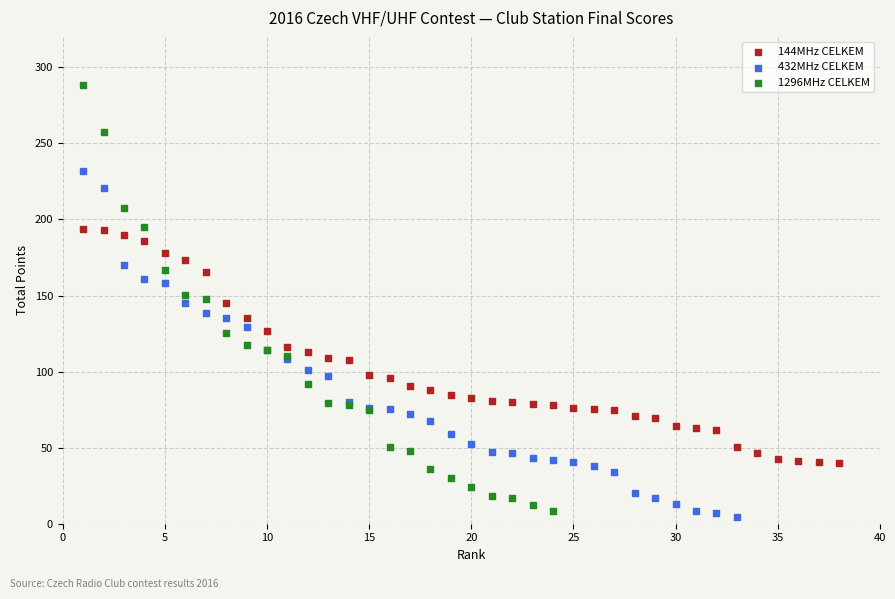

What are all the series names shown in the legend?

144MHz CELKEM, 432MHz CELKEM, 1296MHz CELKEM